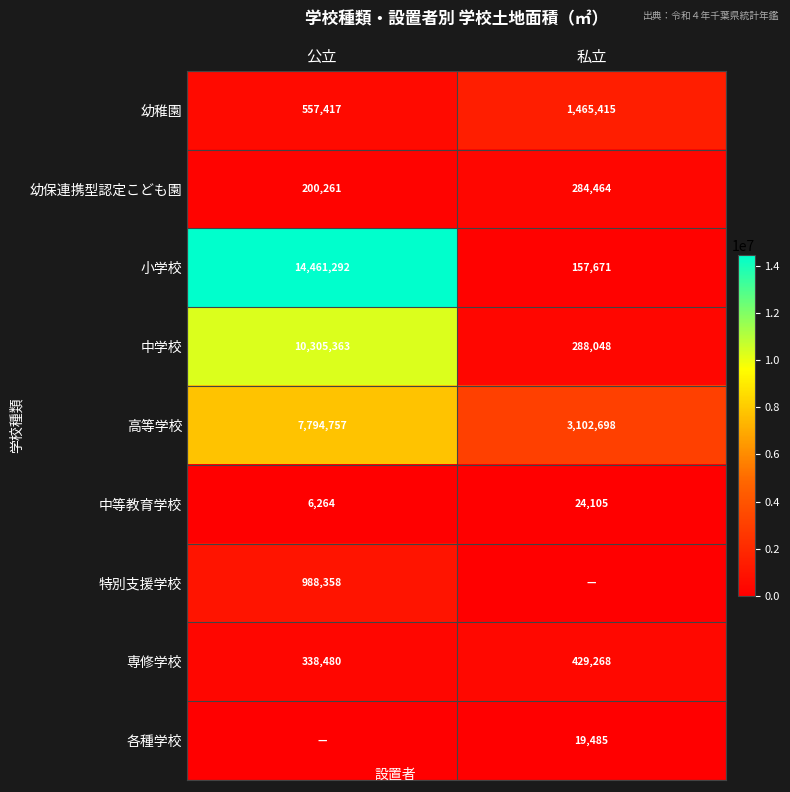

What is the approximate value of 幼稚園 at 公立?

557417